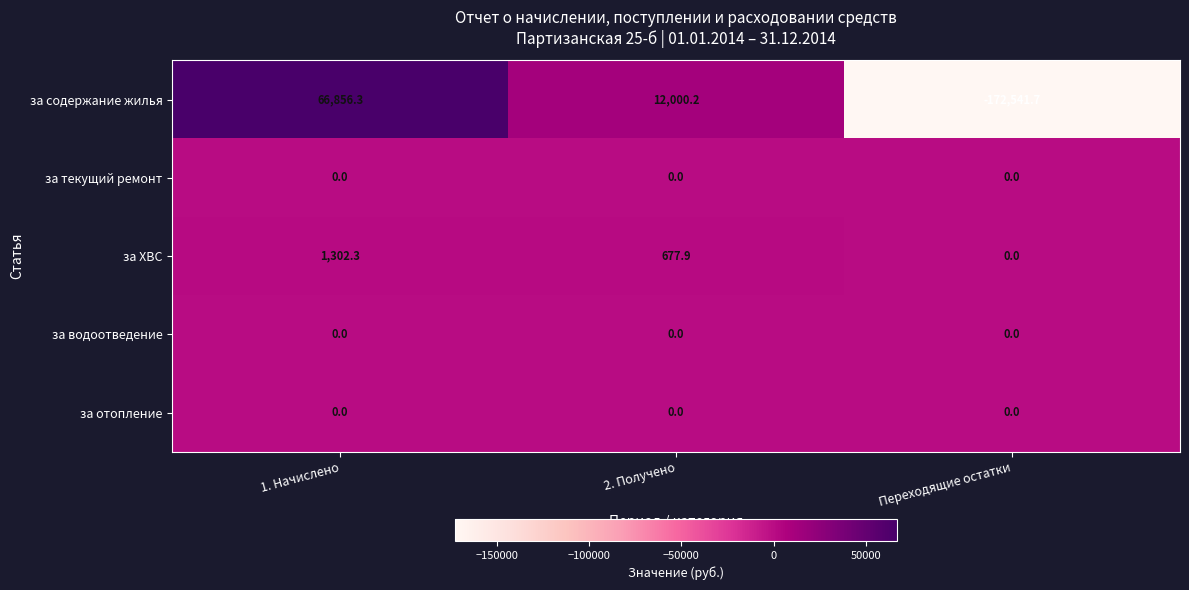

Reading left to right, extract all data points from this chart.

за содержание жилья: 1. Начислено=66856.3	2. Получено=12000.2	Переходящие остатки=-172541.7
за текущий ремонт: 1. Начислено=0.0	2. Получено=0.0	Переходящие остатки=0.0
за ХВС: 1. Начислено=1302.3	2. Получено=677.9	Переходящие остатки=0.0
за водоотведение: 1. Начислено=0.0	2. Получено=0.0	Переходящие остатки=0.0
за отопление: 1. Начислено=0.0	2. Получено=0.0	Переходящие остатки=0.0